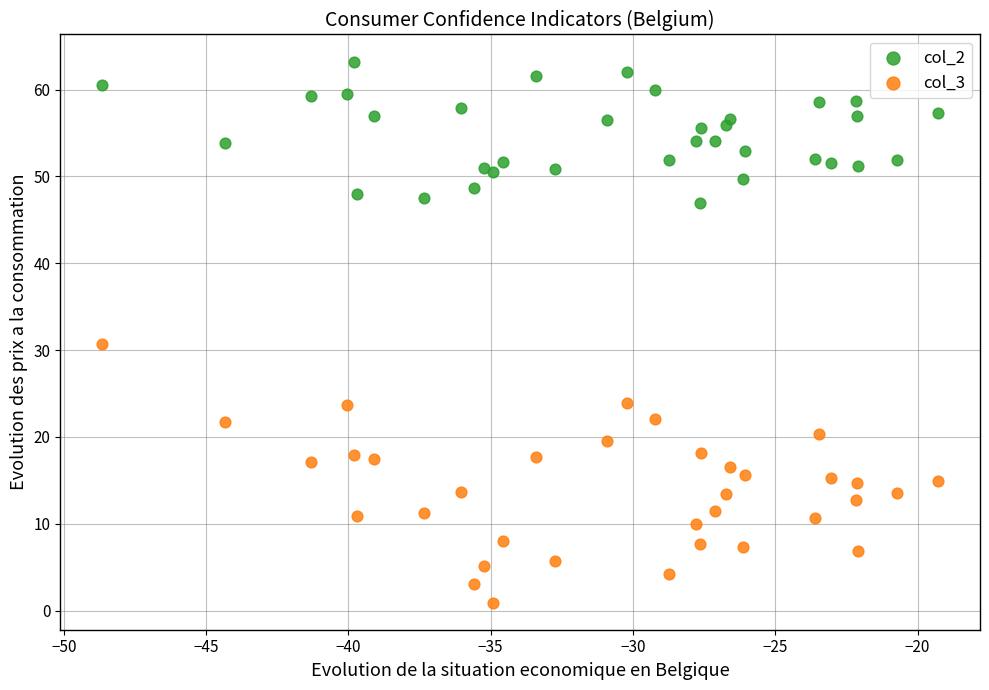

Which series contains the lowest Y value?

col_3